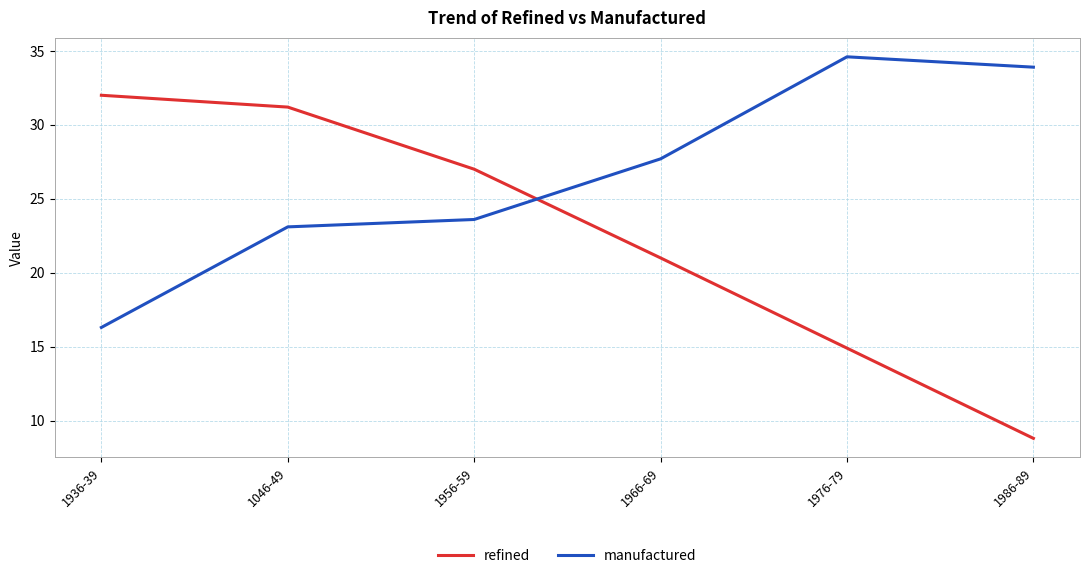

True or false: refined has more than 0 interior local peaks.

False